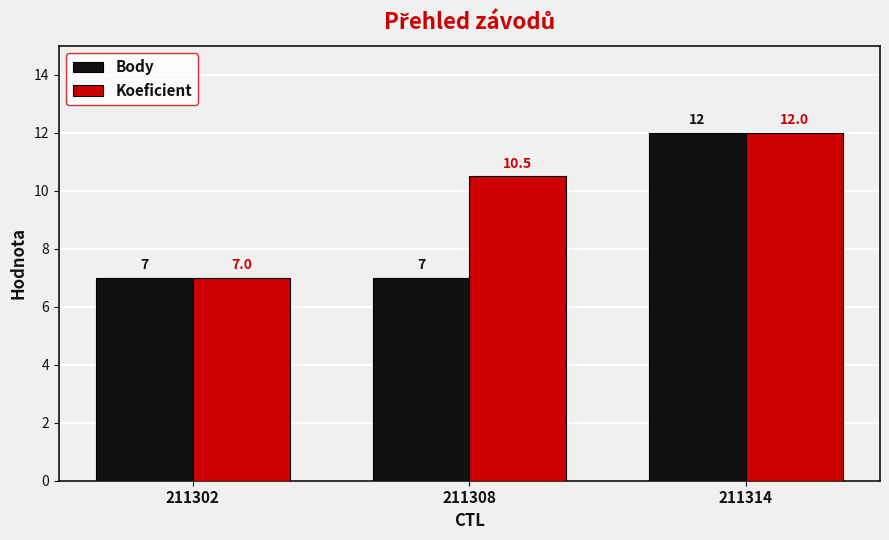

True or false: Body has a value of 12.0 at 211314.

True